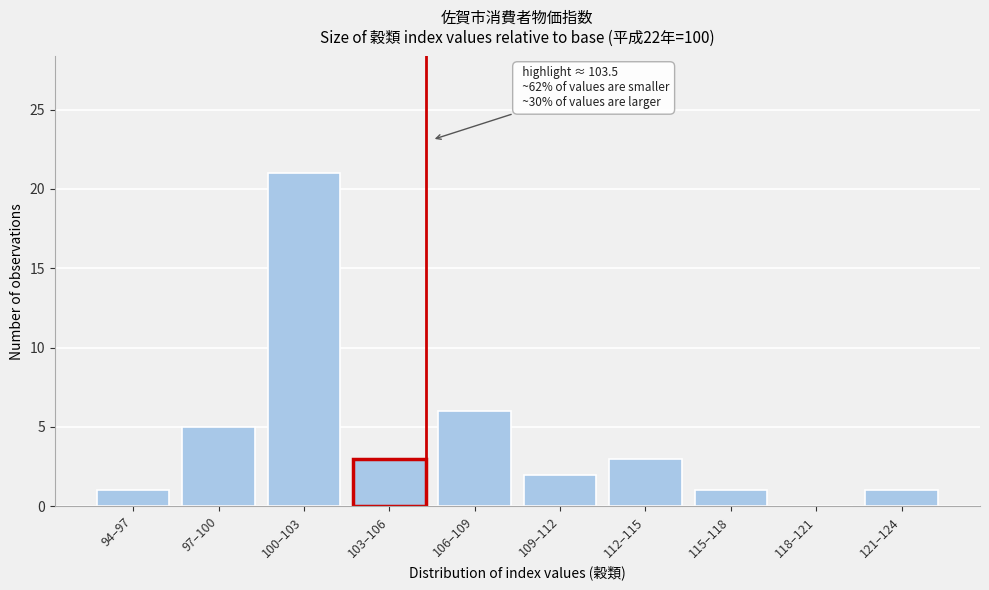

Reading left to right, transcribe all the data shown in this chart.

94–97=1	97–100=5	100–103=21	103–106=3	106–109=6	109–112=2	112–115=3	115–118=1	118–121=0	121–124=1